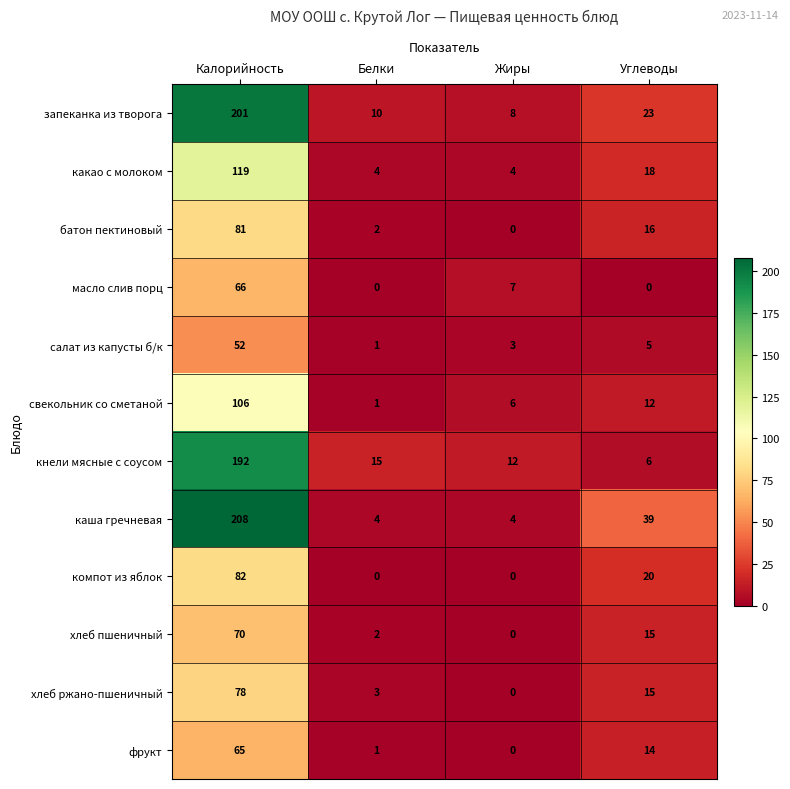

What is the spread (max minus min) of values at Белки?

15